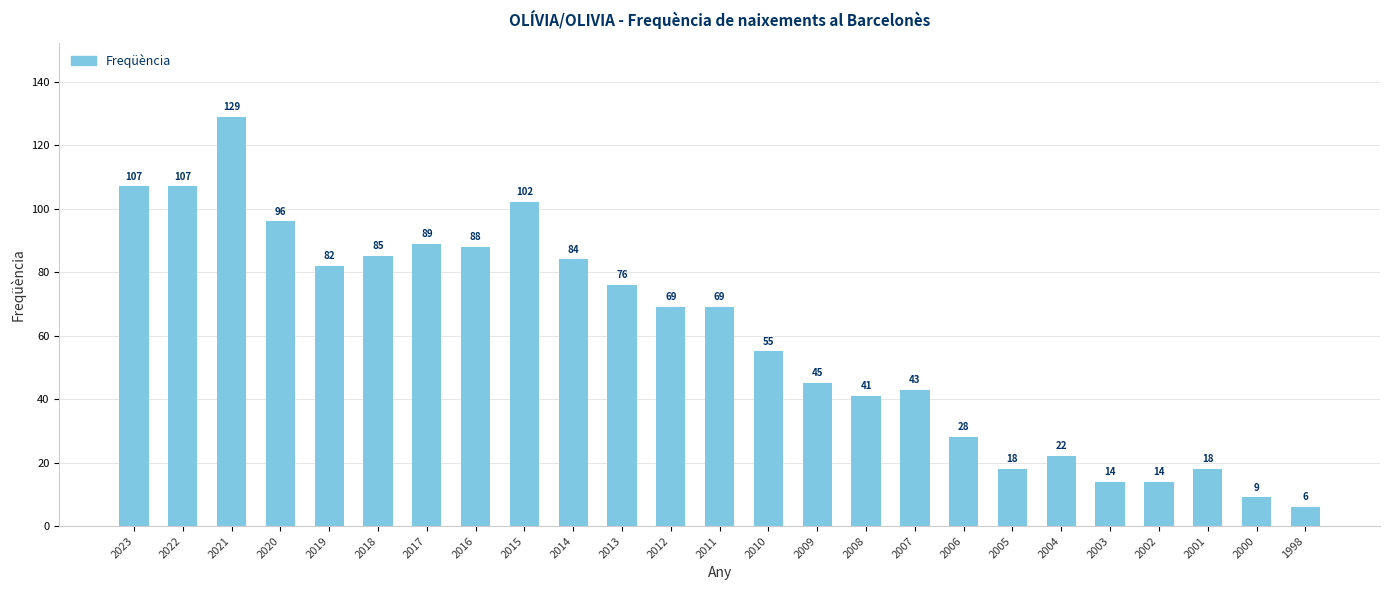

True or false: the data shows 31 at 2005.

False